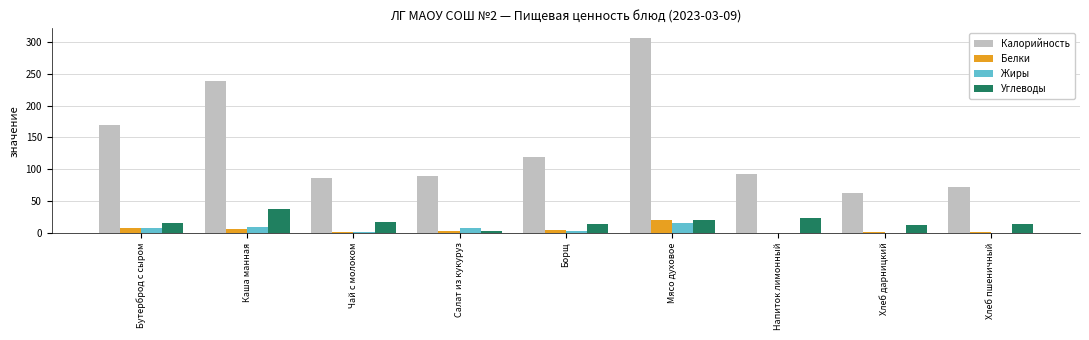

Is it true that Калорийность equals 138.0 at Чай с молоком?

False